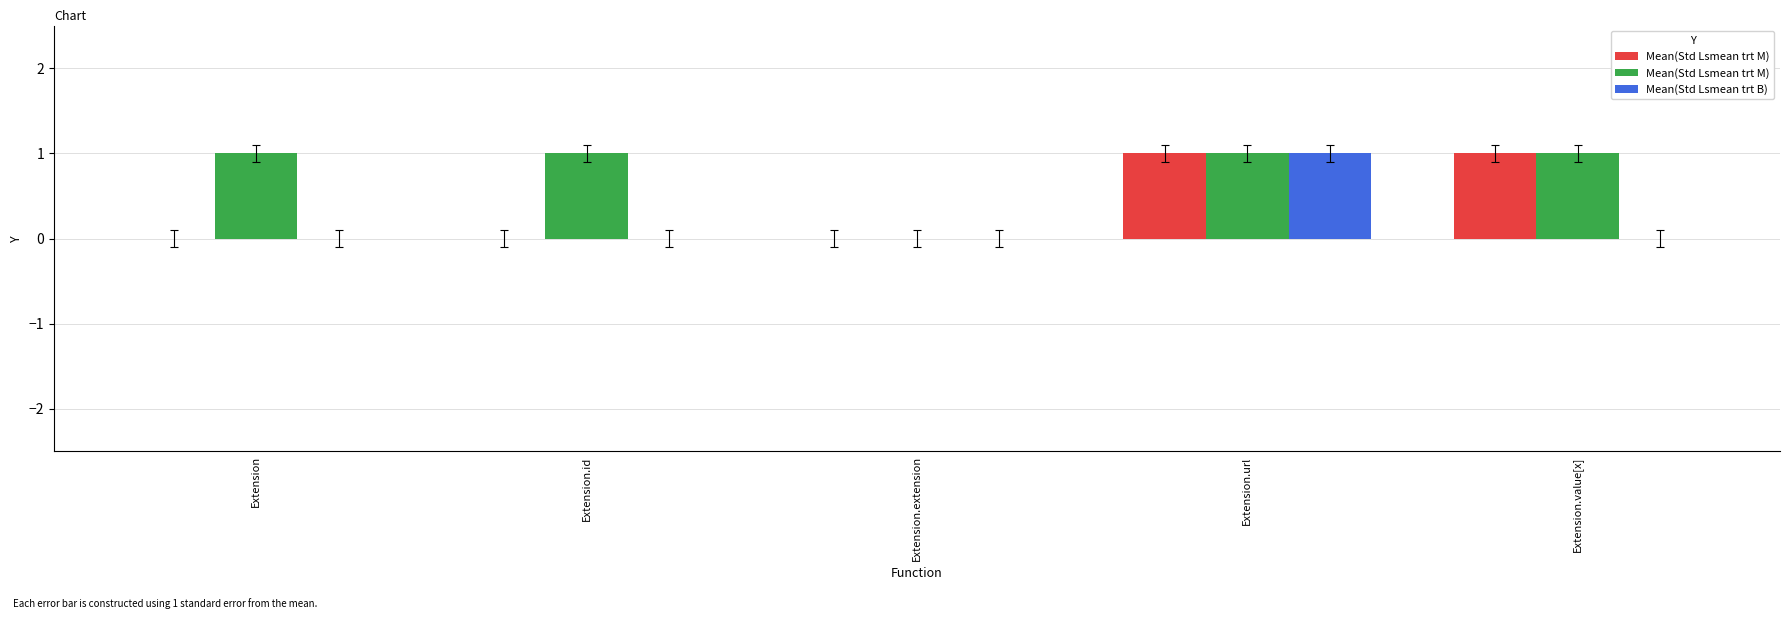

Count the Mean(Std Lsmean trt M) values in the range 1 to 2.

4